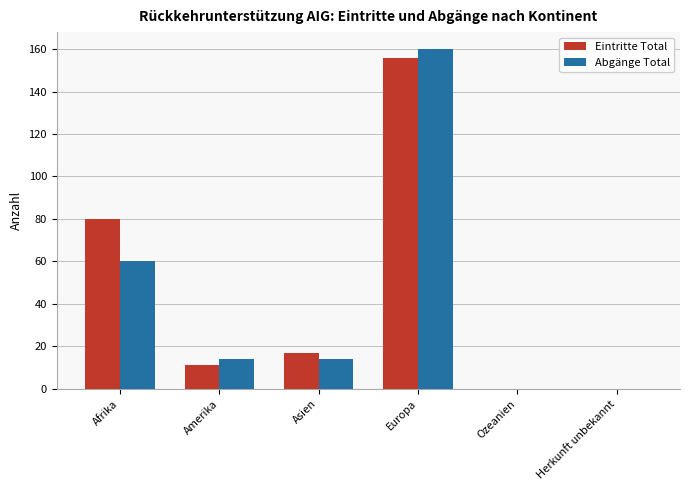

How many categories are shown in the chart?

6